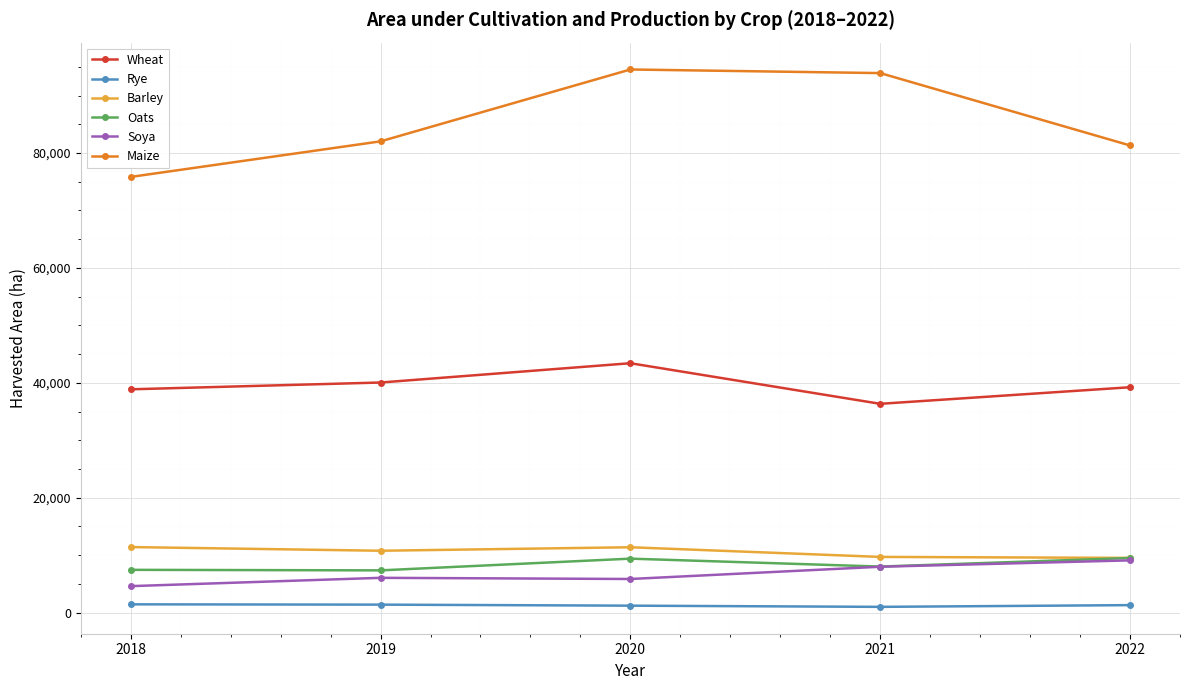

True or false: Barley and Wheat cross at least once.

False